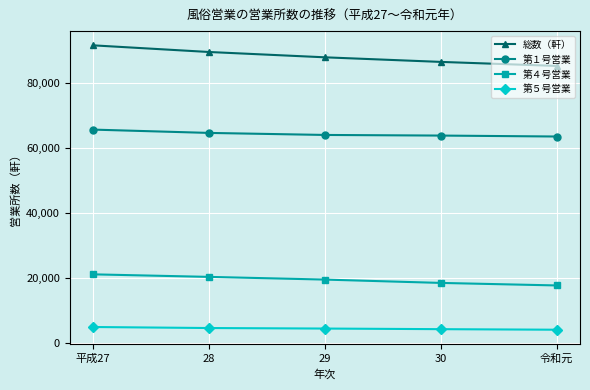

What is the label of the 4th point from the left?

30